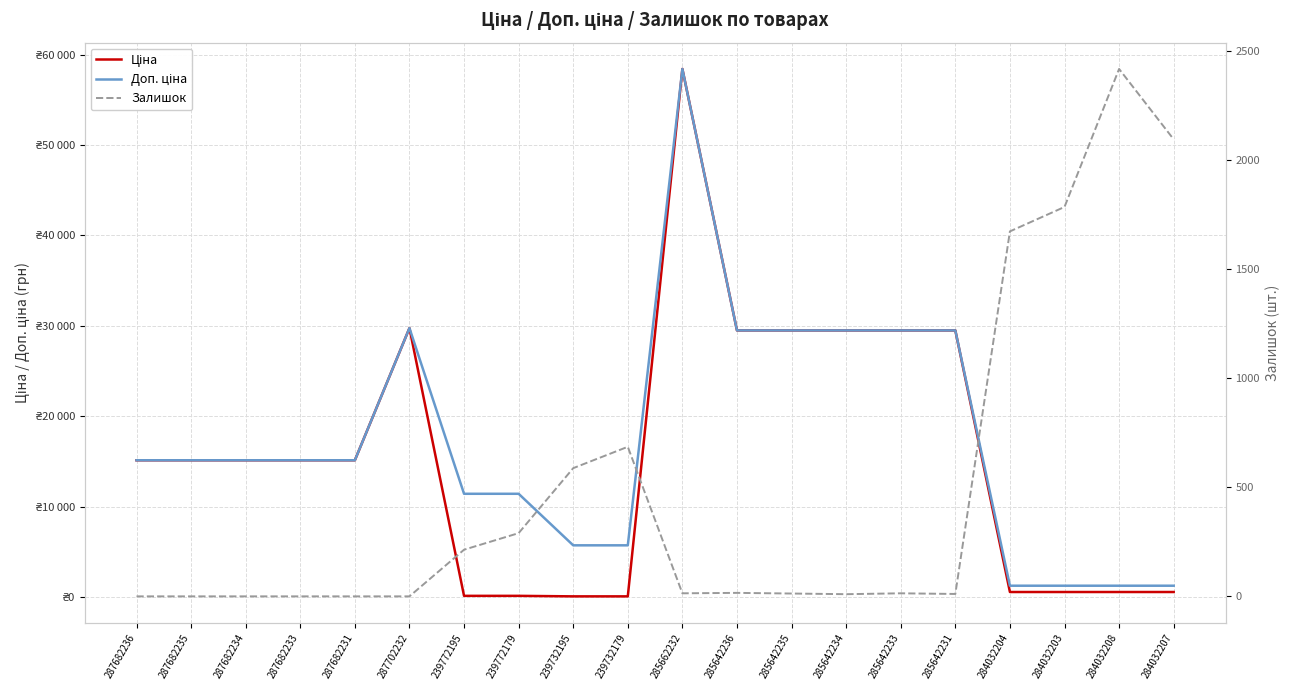

True or false: Ціна has more than 1 interior local peaks.

True